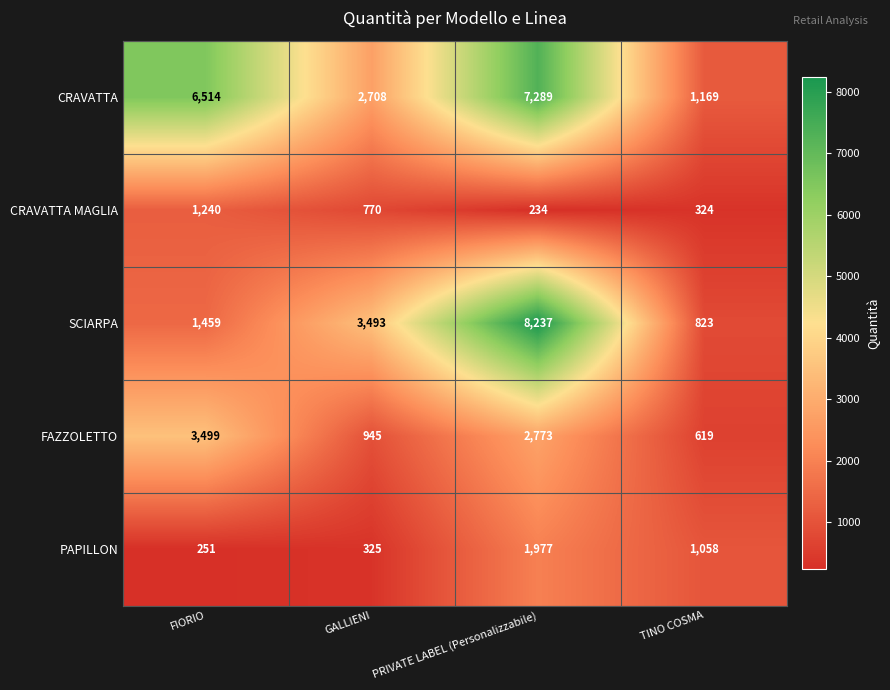

The value of FAZZOLETTO at PRIVATE LABEL (Personalizzabile) is 2773. True or false?

True